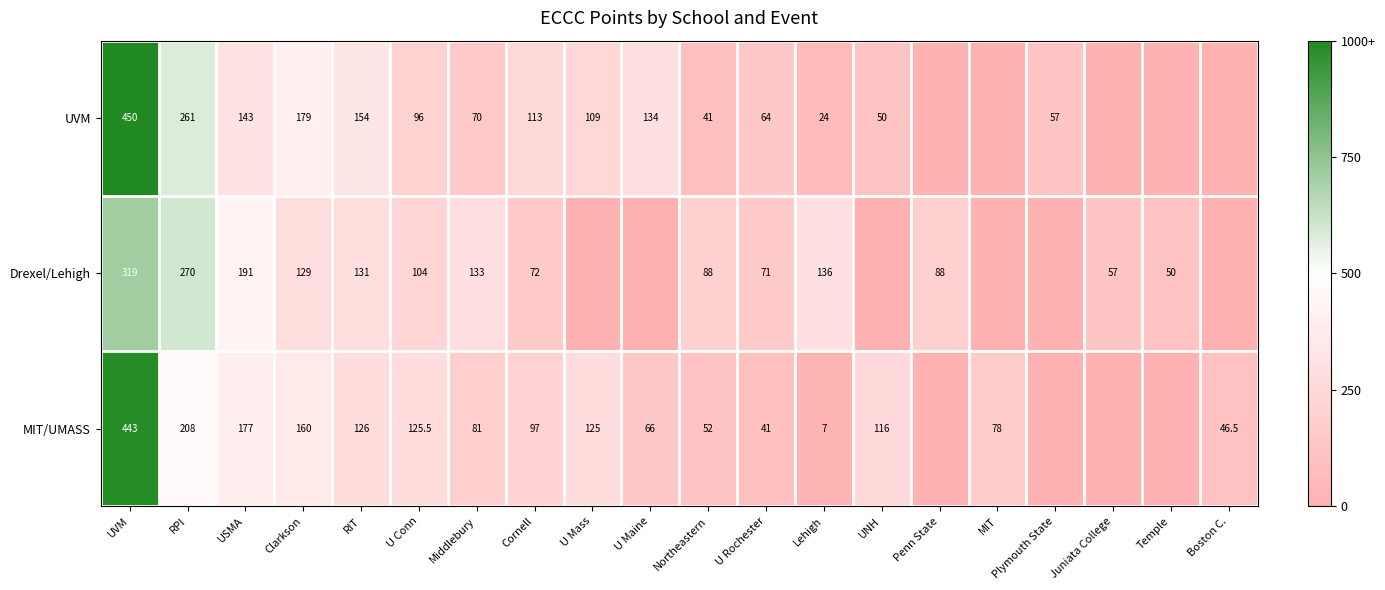

At UVM, list the series in order from largest to smallest.

UVM, MIT/UMASS, Drexel/Lehigh